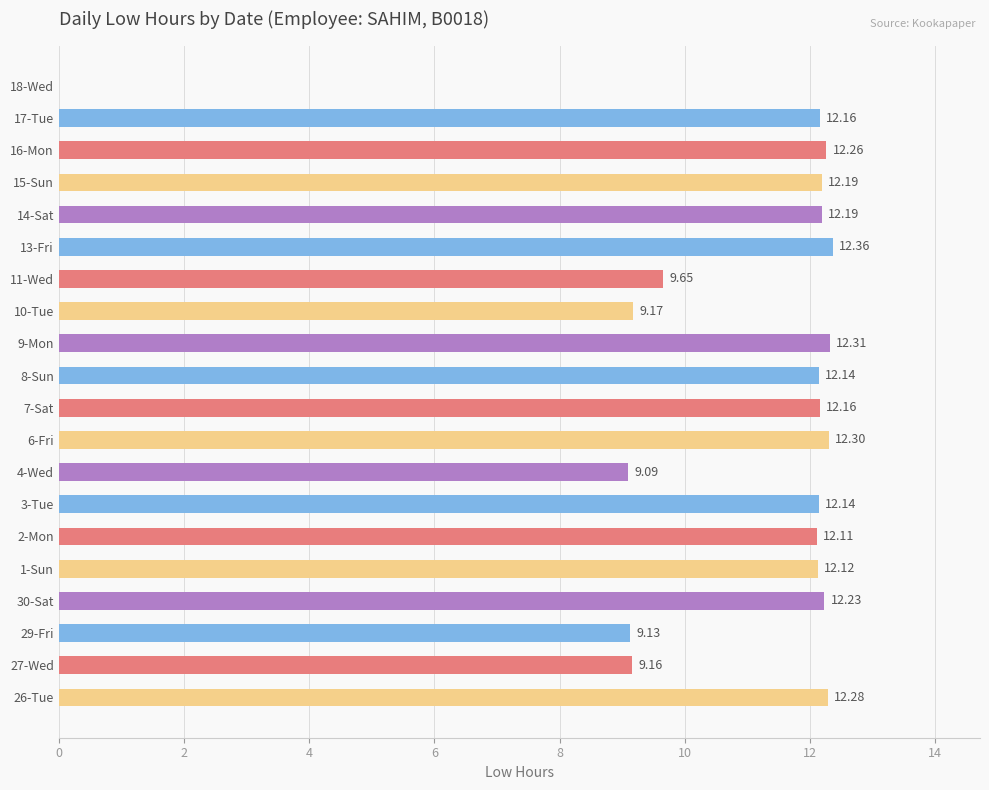

Which has a higher value, 29-Fri or 15-Sun?

15-Sun